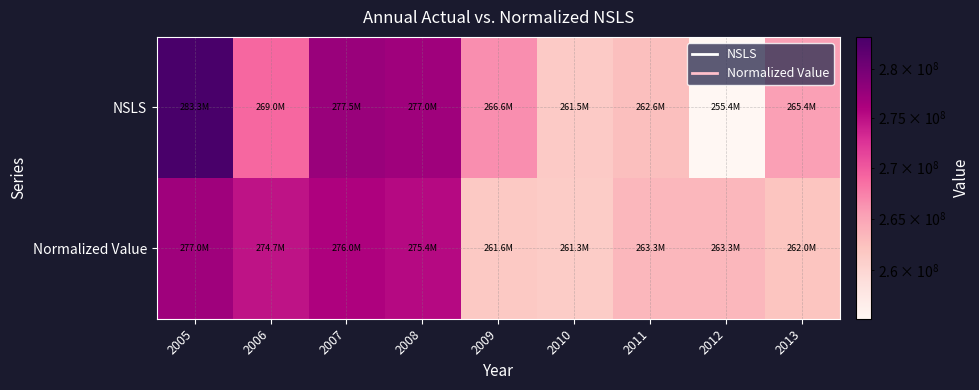

Which series has the largest total across all categories?

NSLS